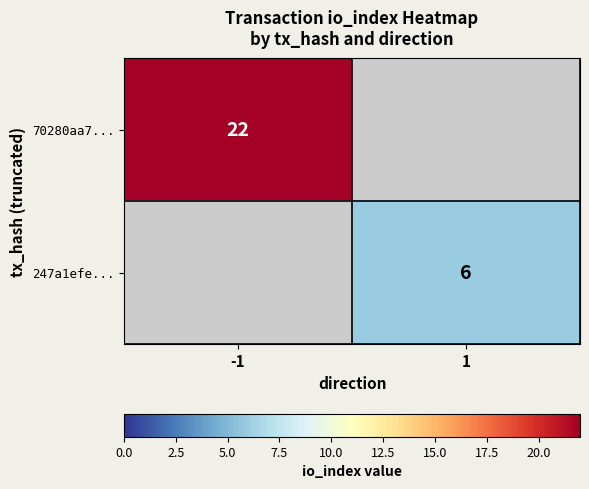

The value of 70280aa7... at -1 is 22. True or false?

True